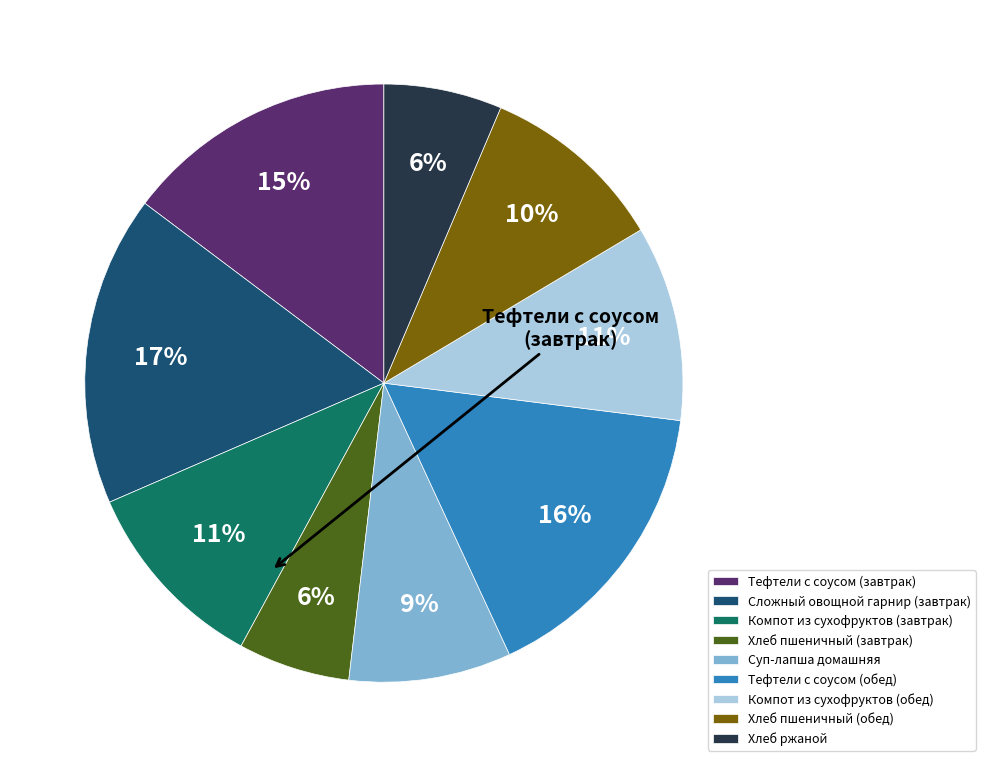

To the nearest percent, what portion does Сложный овощной гарнир (завтрак) represent?

17%